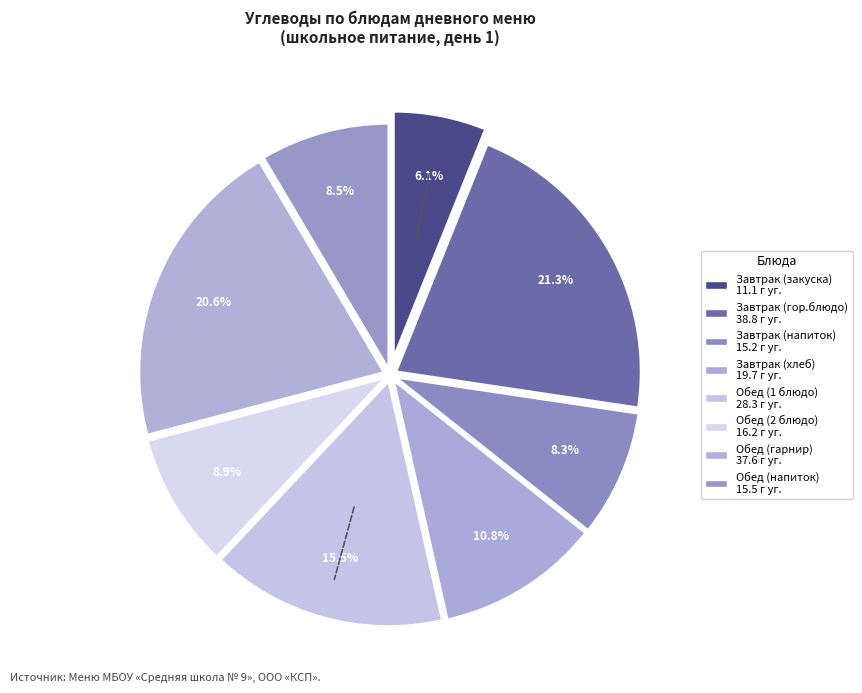

What percentage is the Завтрак (закуска) slice, to the nearest percent?

6%